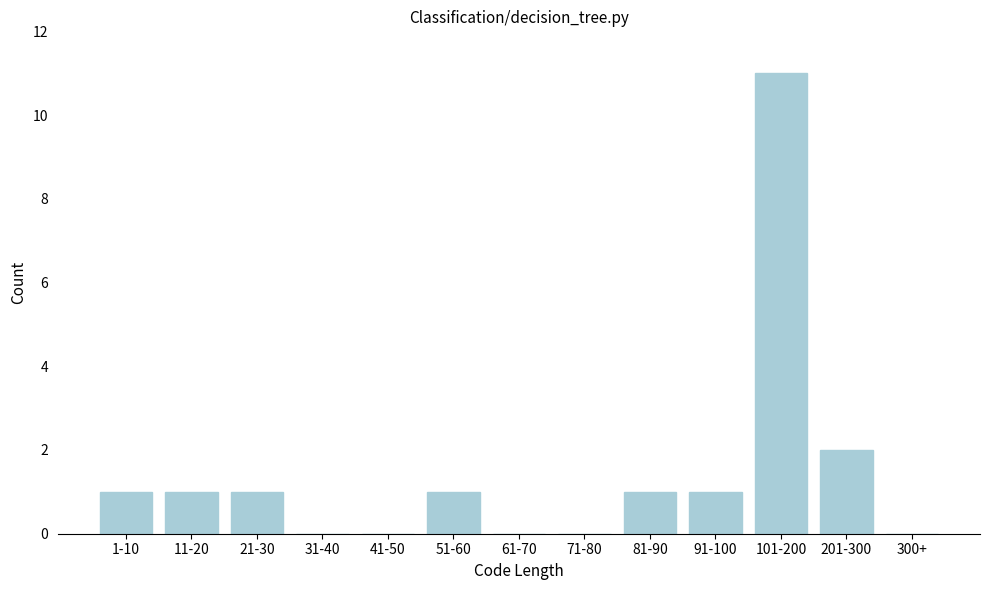

Reading right to left, extract all data points from this chart.

300+=0	201-300=2	101-200=11	91-100=1	81-90=1	71-80=0	61-70=0	51-60=1	41-50=0	31-40=0	21-30=1	11-20=1	1-10=1